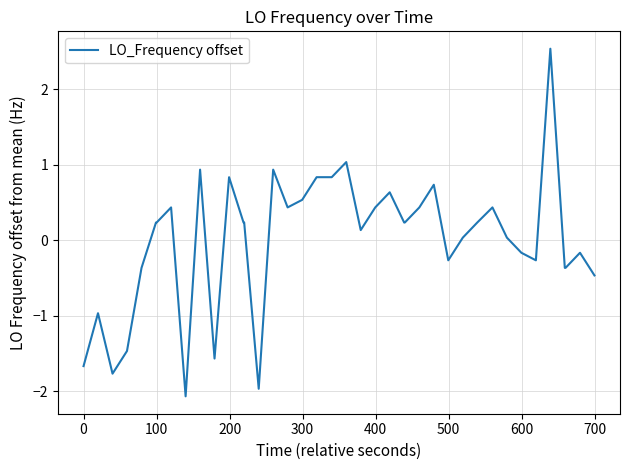

What is the minimum value shown in the chart?

-2.1